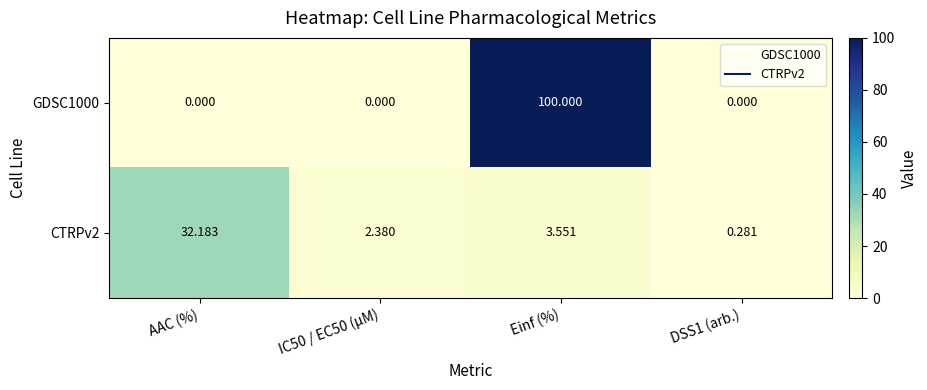

Where does the CTRPv2 series first go above 3?

AAC (%)